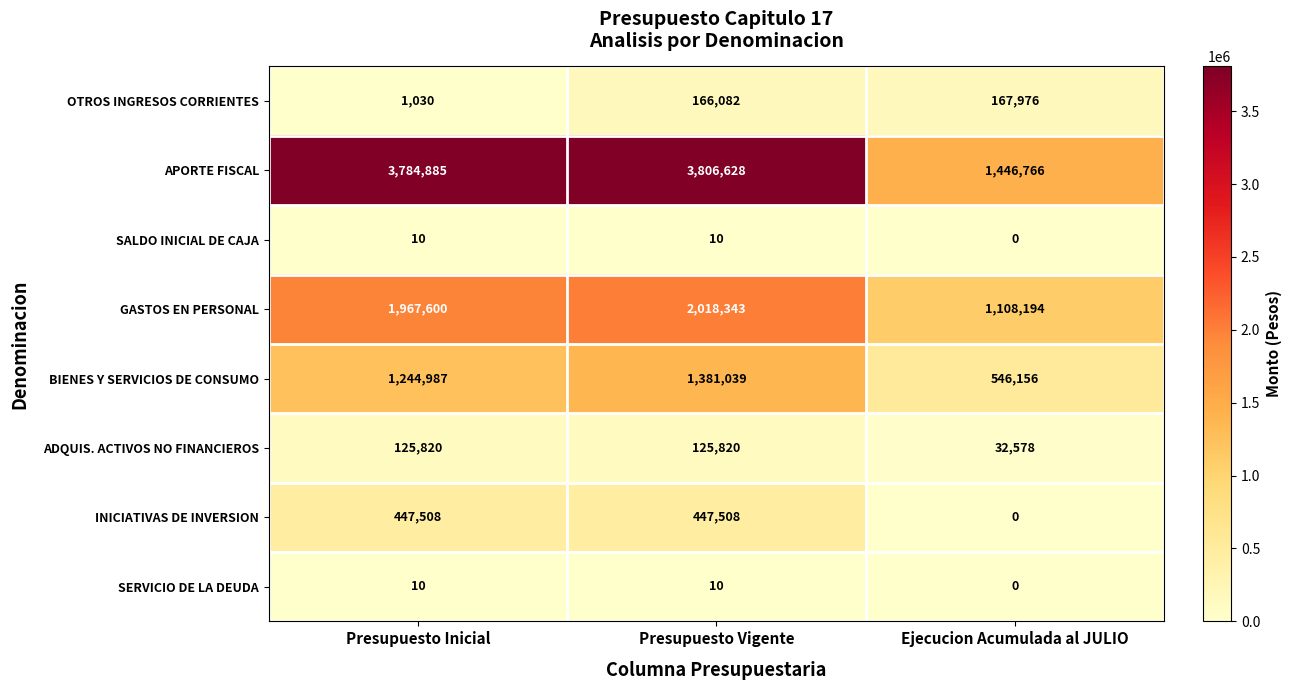

What is the sum of the GASTOS EN PERSONAL values at Ejecucion Acumulada al JULIO and Presupuesto Vigente?

3126537